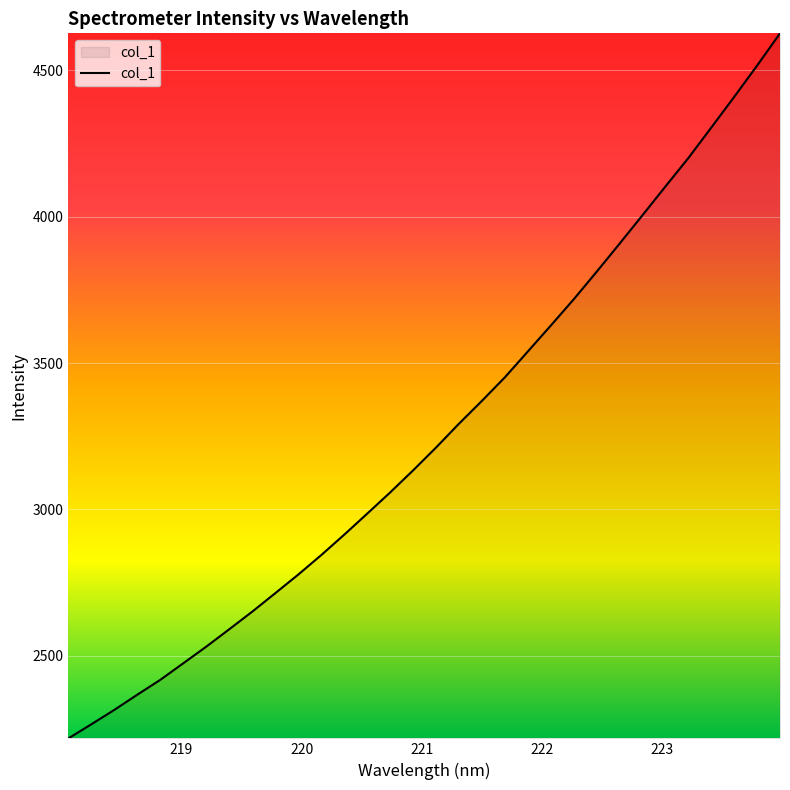

What is the difference between the maximum and minimum values?

2409.1